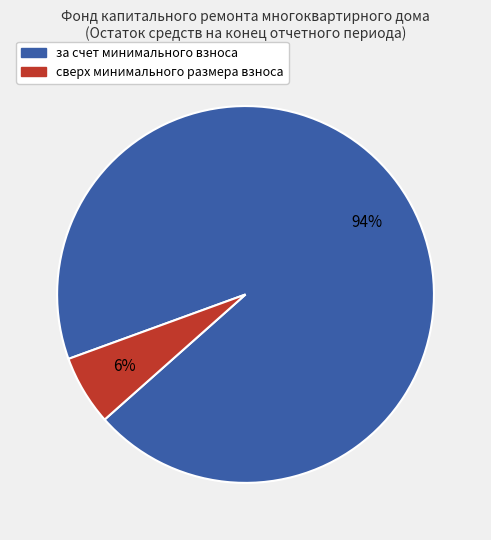

How many segments does this pie chart have?

2